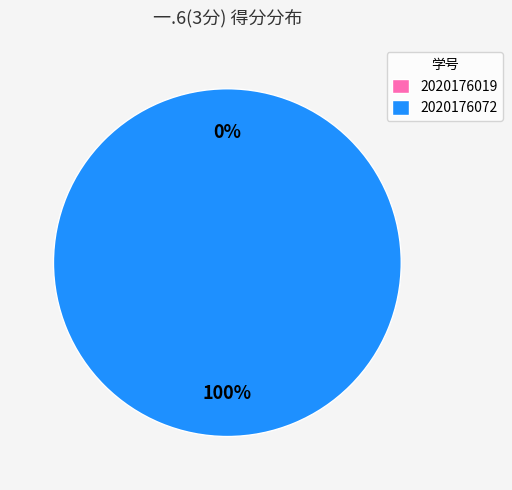

Which category accounts for the majority?

2020176072